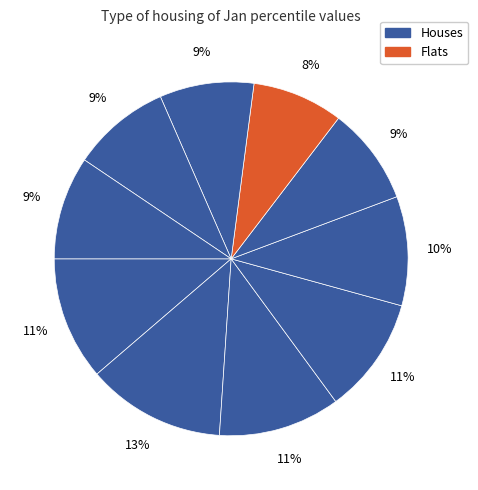

Count the number of slices in the pie.

10